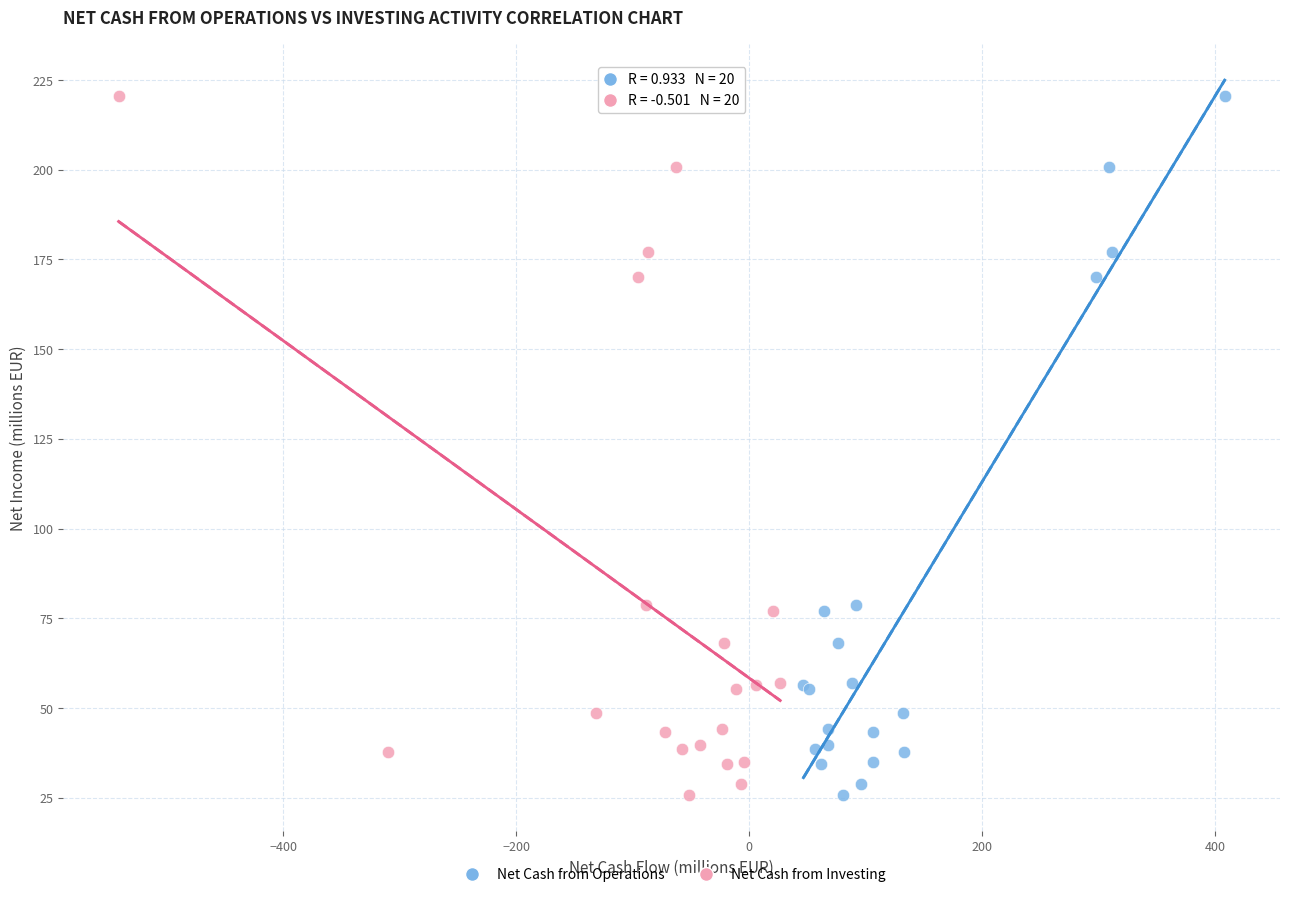

What are all the series names shown in the legend?

Net Cash from Operations, Net Cash from Investing